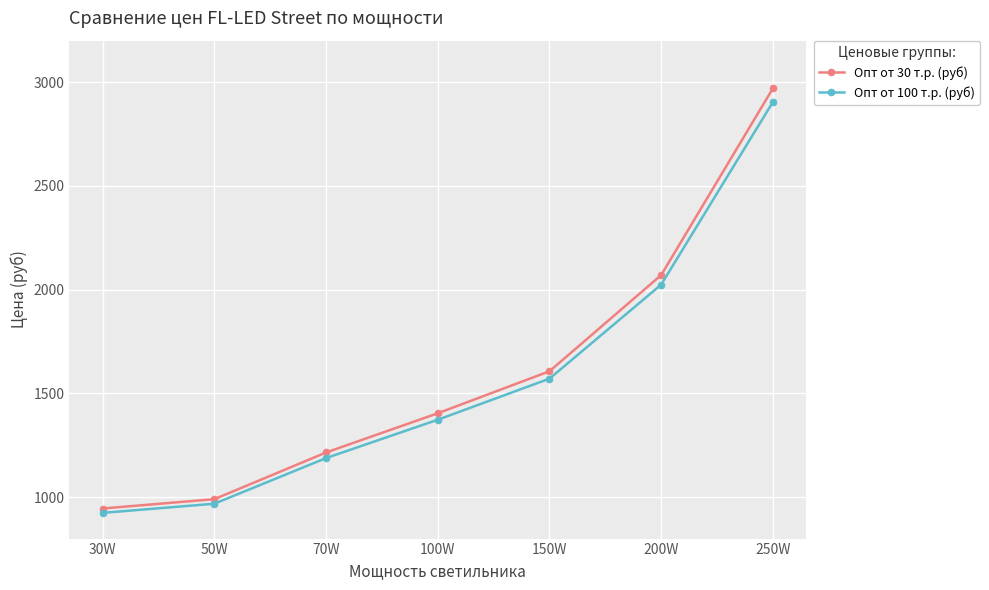

True or false: Опт от 100 т.р. (руб) has more than 2 points higher than both neighbors.

False